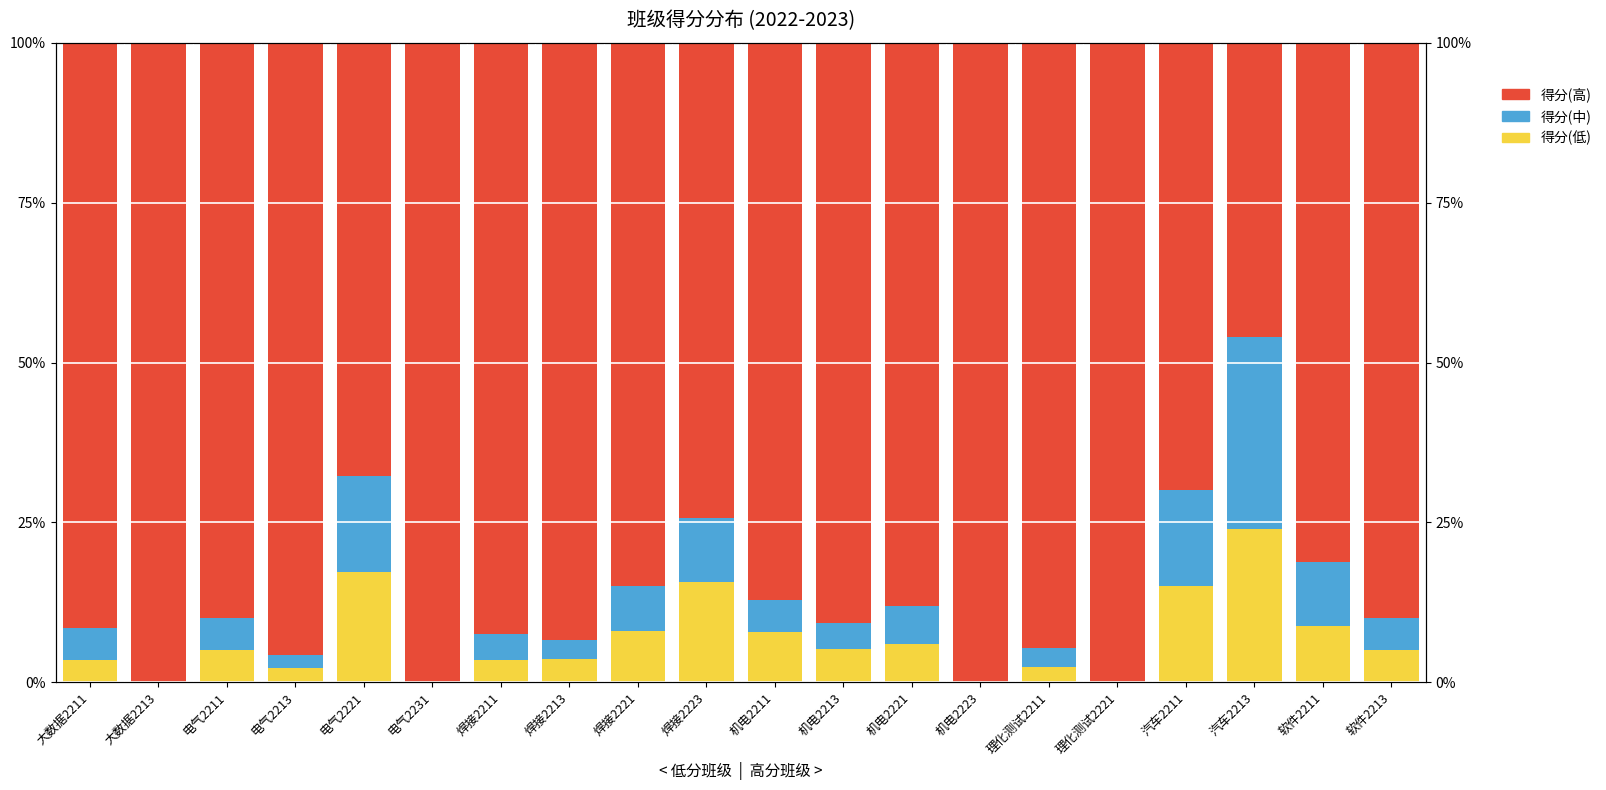

What is the difference between the 得分(中) values at 汽车2213 and 焊接2221?

23.0